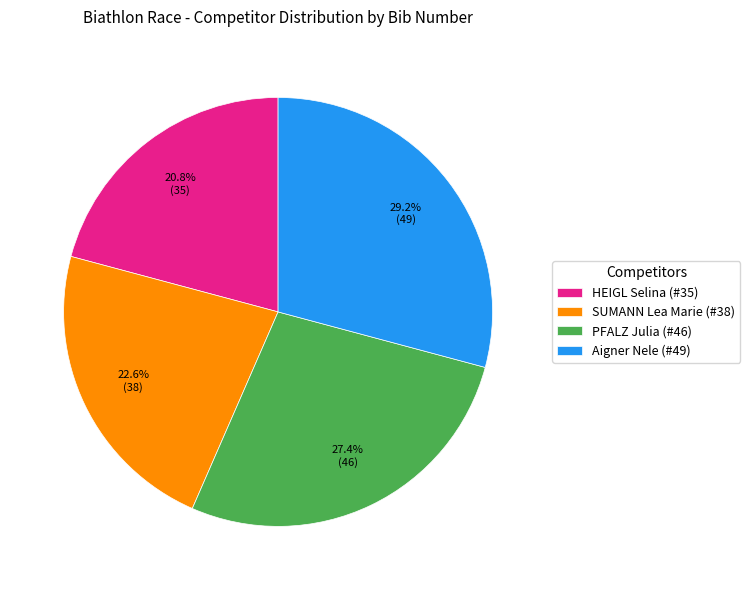

Rank the categories by value from highest to lowest.

Aigner Nele (#49), PFALZ Julia (#46), SUMANN Lea Marie (#38), HEIGL Selina (#35)